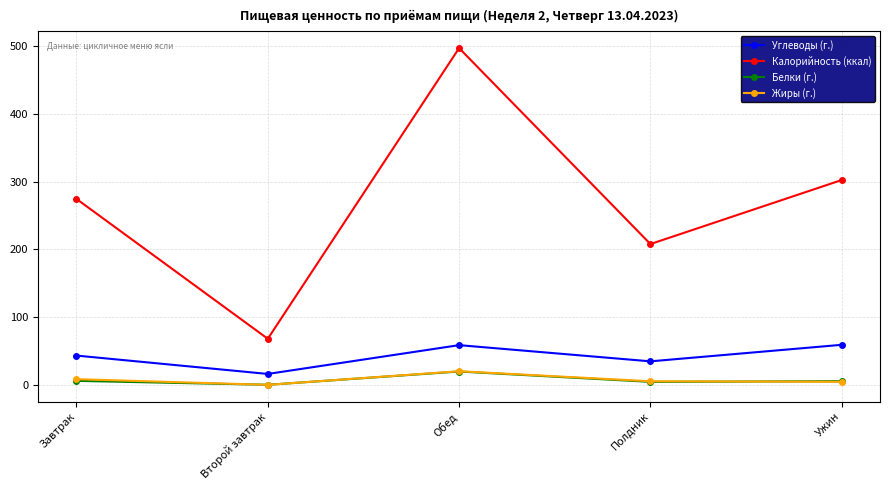

Which series changed the most between Завтрак and Второй завтрак?

Калорийность (ккал)